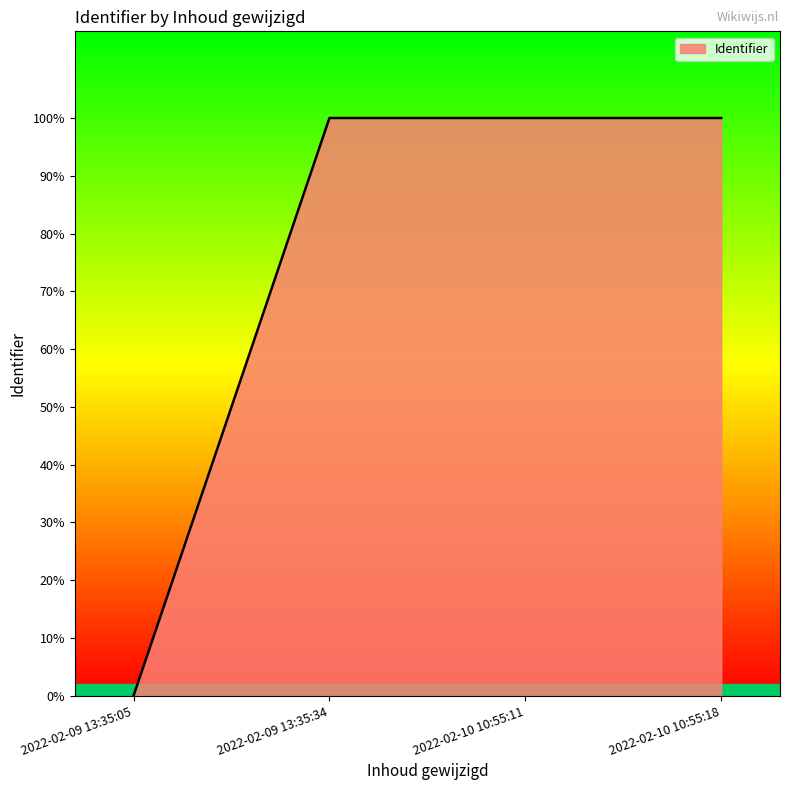

Is this an area chart (filled region under the line)?

Yes